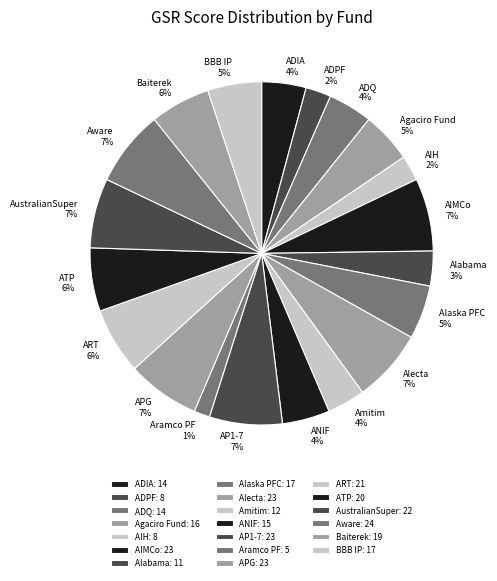

Is the sum of Alecta and BBB IP greater than half?

No